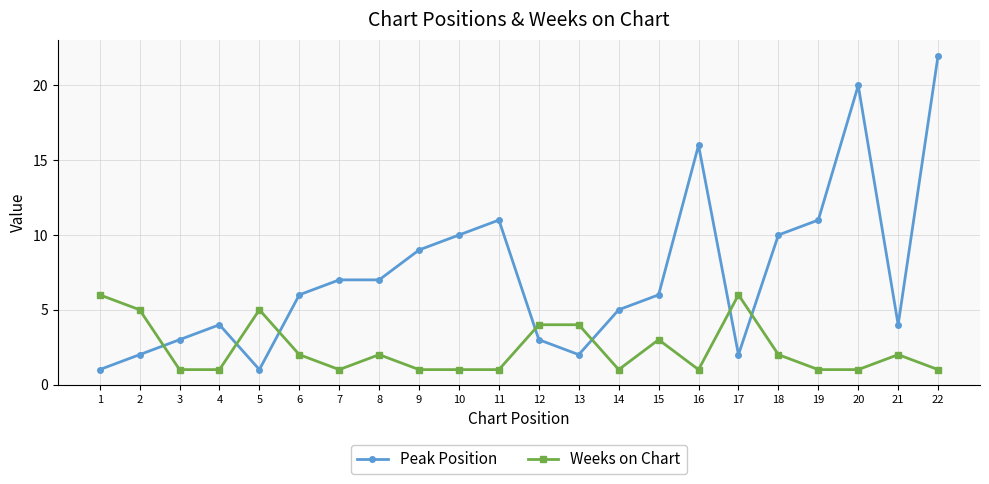

What is the value of the Peak Position point at the 5th from the left?

1